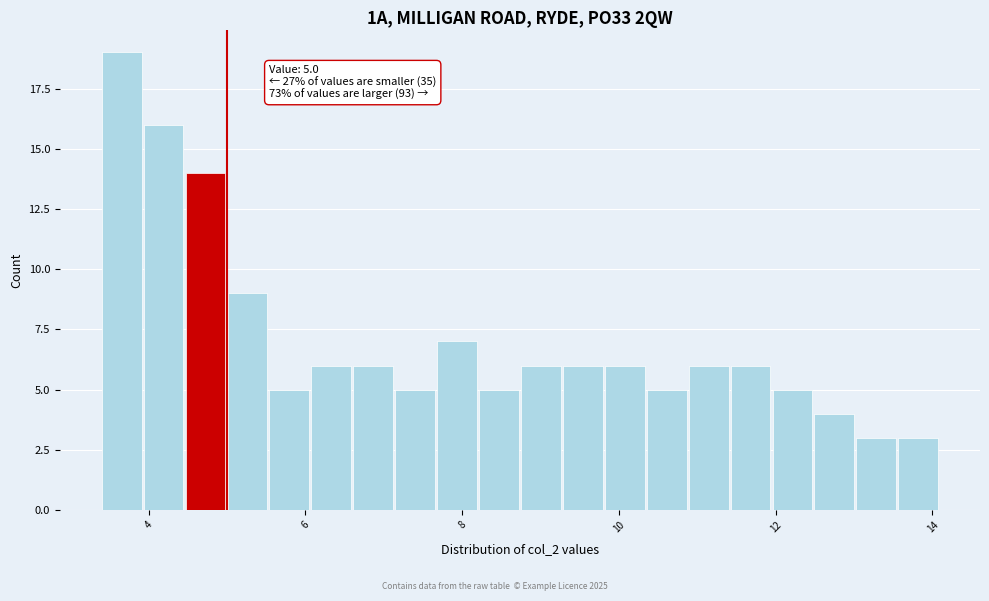

Around what value on the x-axis is the tallest bar? Give the approximate position of its centre, as read against the axis.

3.6